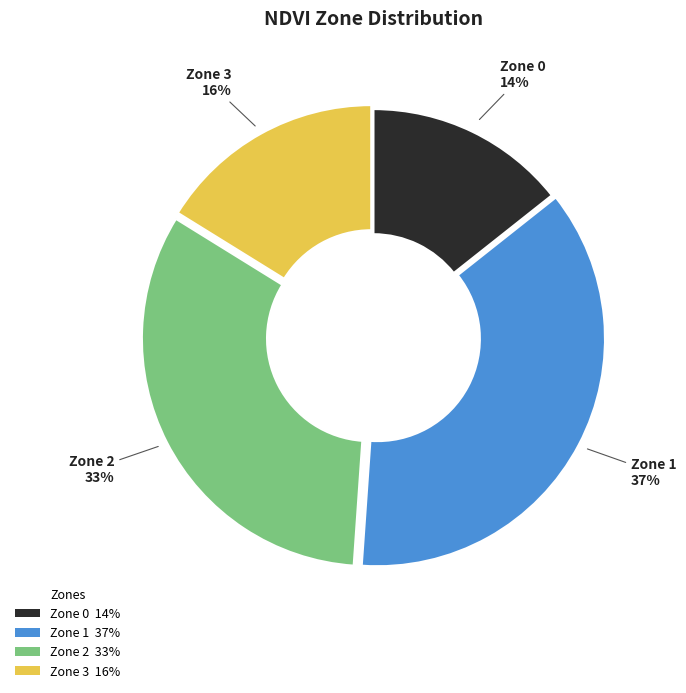

Do Zone 0 14% and Zone 2 33% together represent more than half of the pie?

No